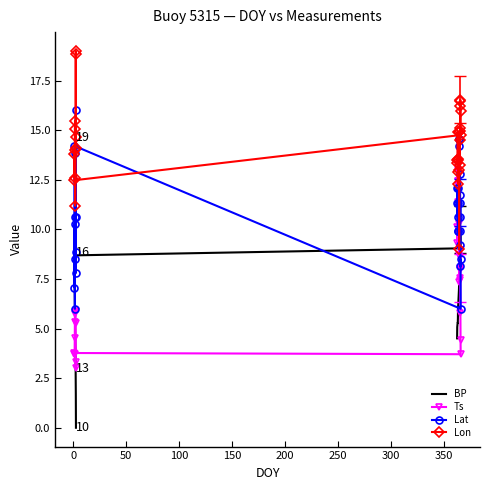

How many interior local peaks does the Ts series have?

6